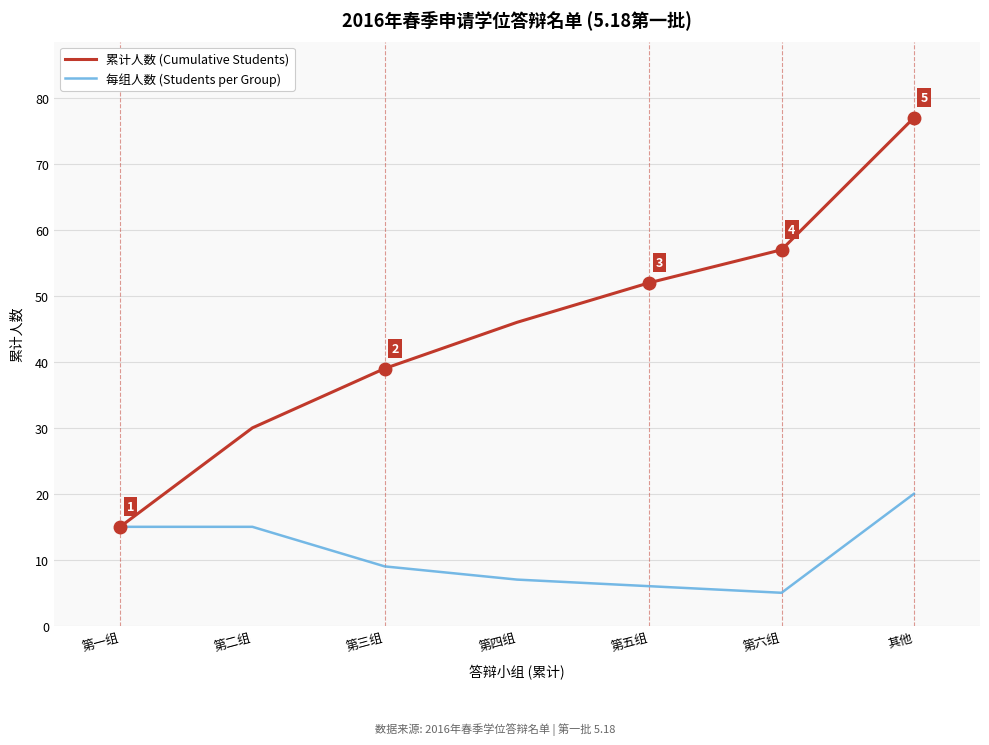

The 累计人数 (Cumulative Students) series shows 15 at 第一组. True or false?

True